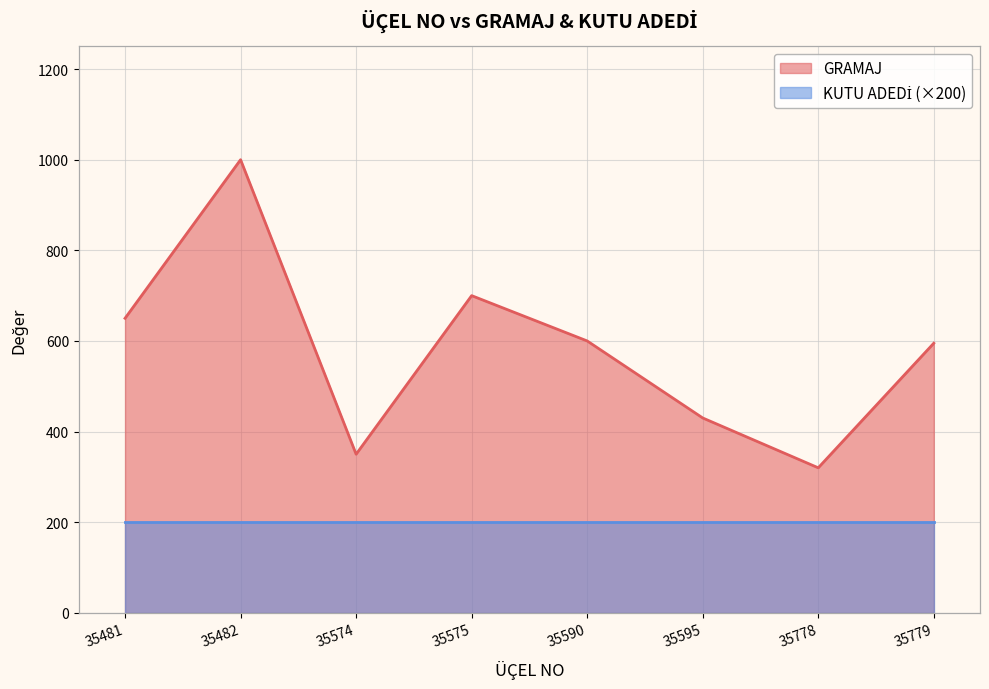

True or false: KUTU ADEDİ and GRAMAJ intersect in this chart.

False